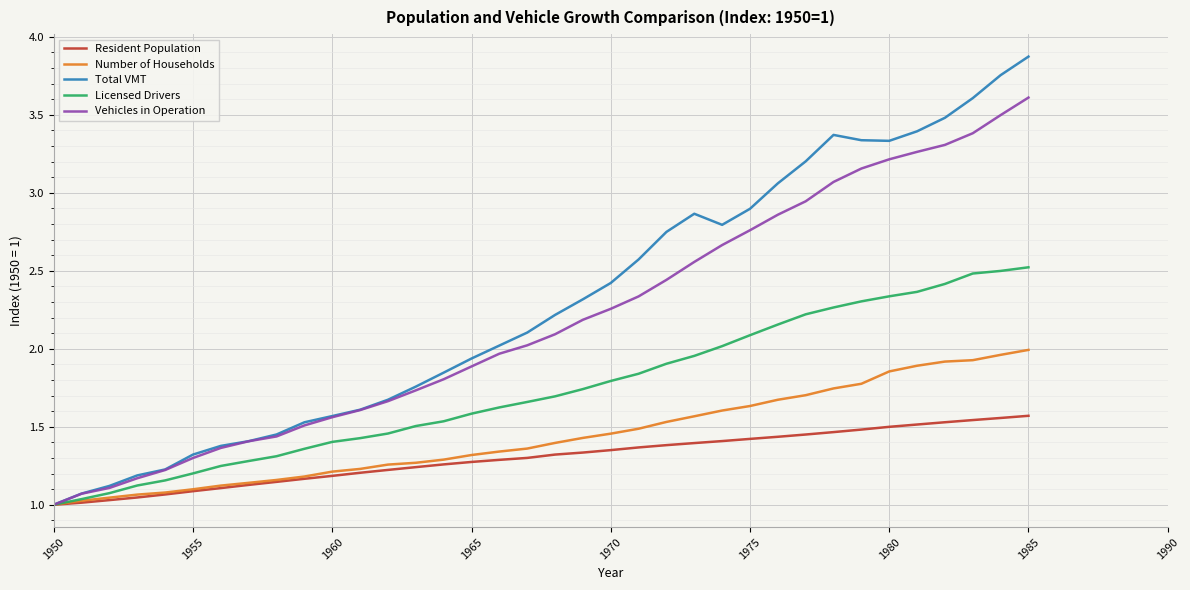

How many categories are shown in the chart?

36